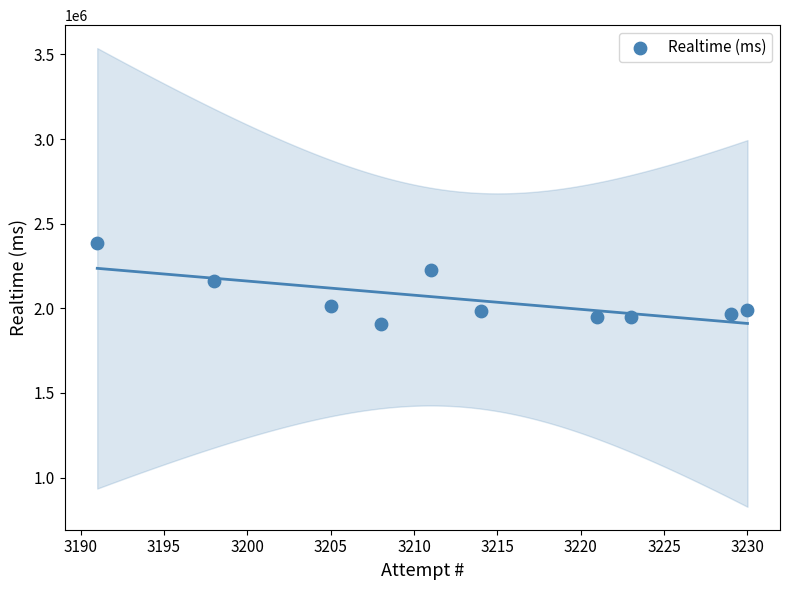

What is the range of Y values (max minus min)?

474412